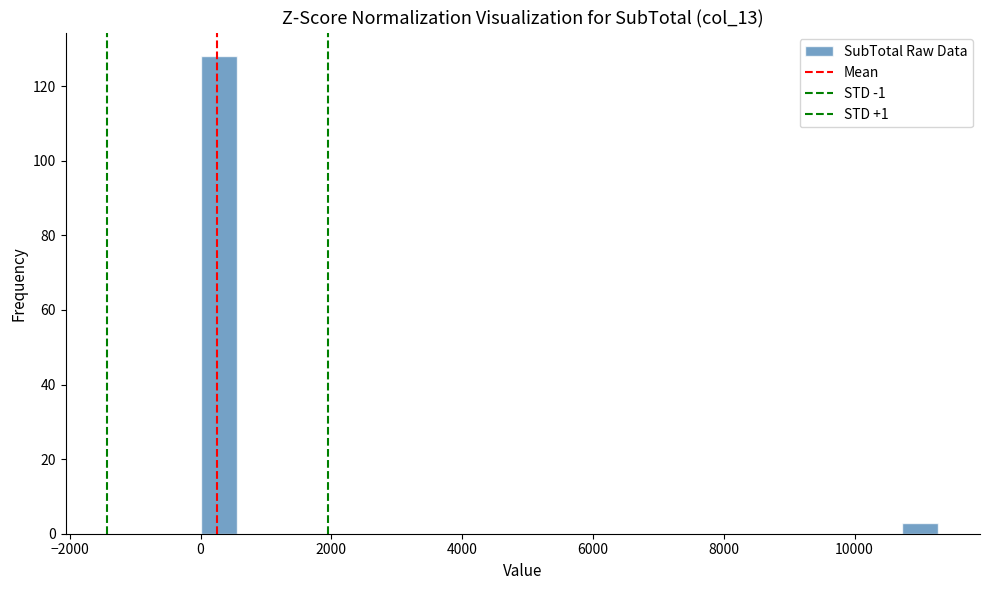

Read against the x-axis, roughly where is the centre of the tallest bar?

200